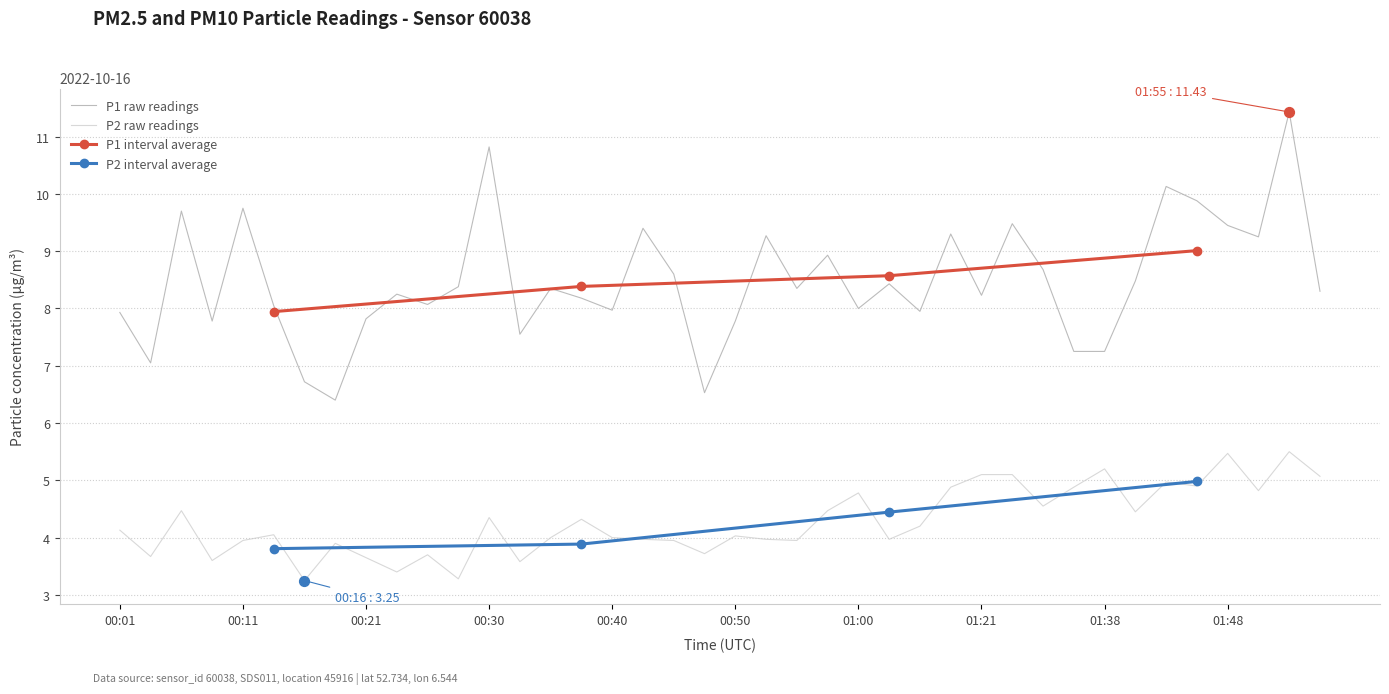

At which category is the sum across all series the highest?

01:55